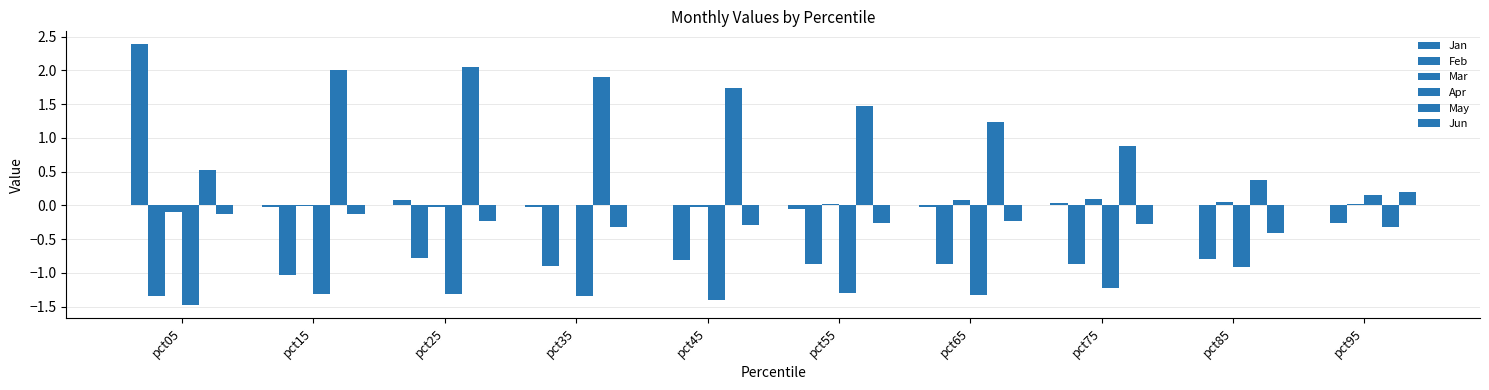

How many data points does each series have?

10